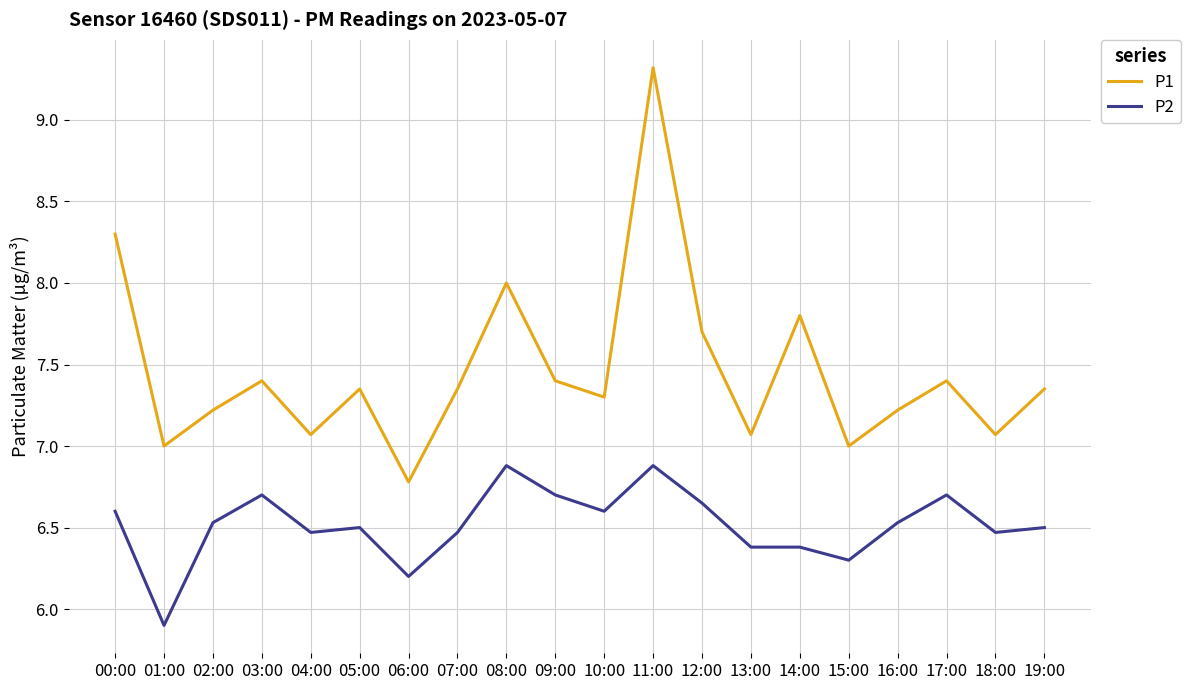

What is the difference between the maximum and second lowest values in the P1 series?

2.3